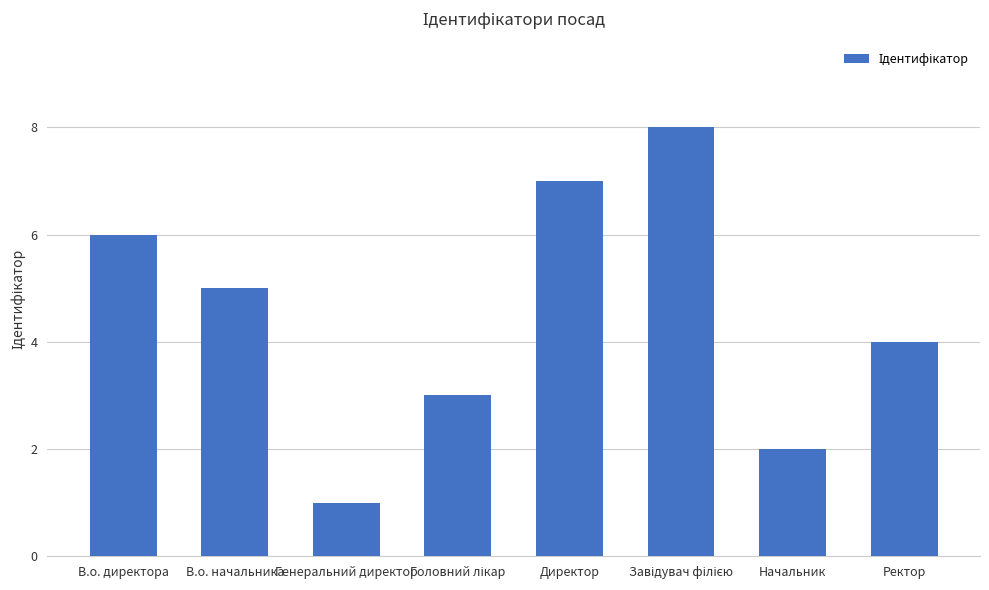

Reading left to right, extract all data points from this chart.

6	5	1	3	7	8	2	4